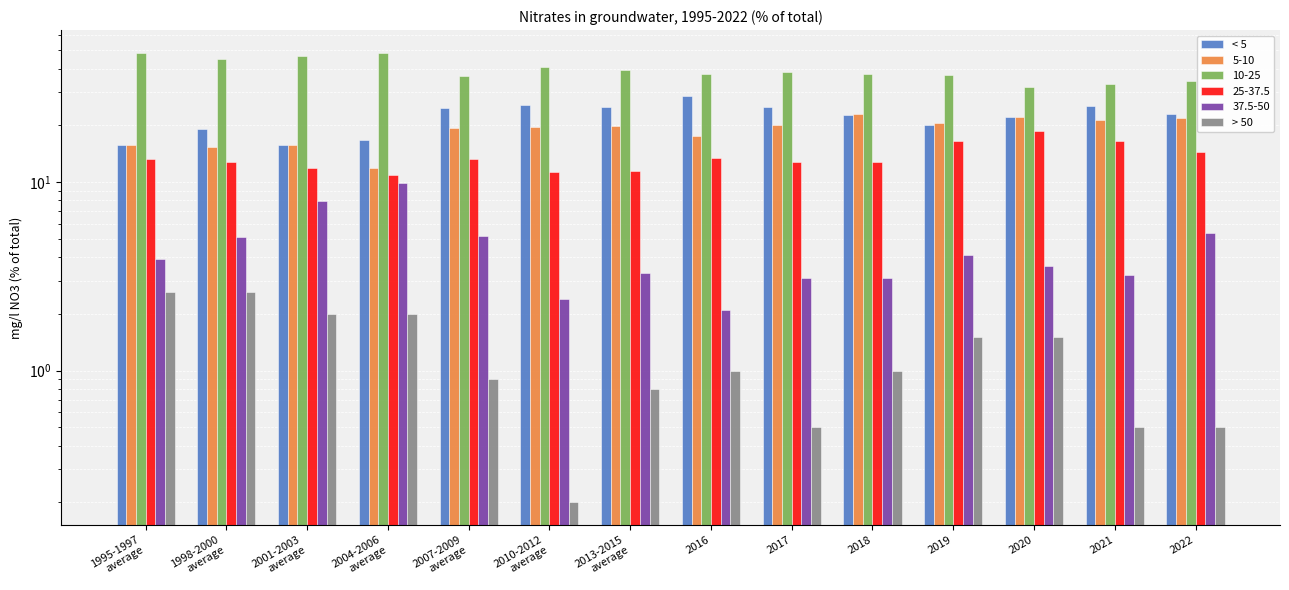

Is it true that > 50 equals 0.8 at 2013-2015
average?

True